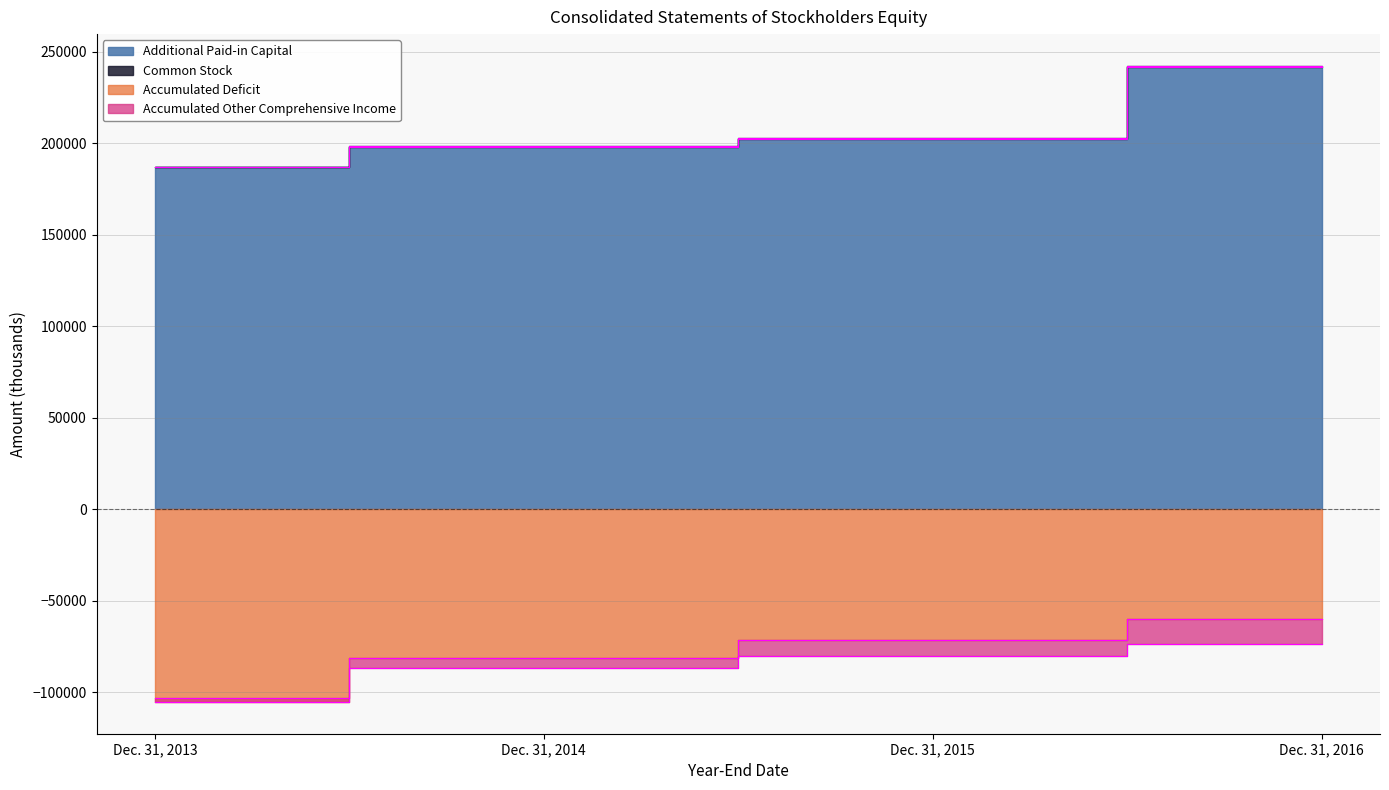

Is it true that Additional Paid-in Capital equals 108443 at Dec. 31, 2013?

False